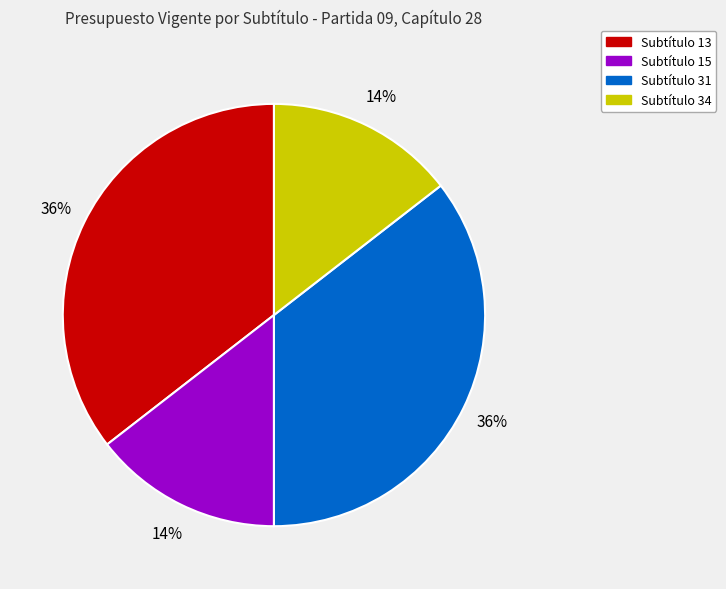

To the nearest percent, what is the combined percentage of Subtítulo 13 and Subtítulo 34?

50%